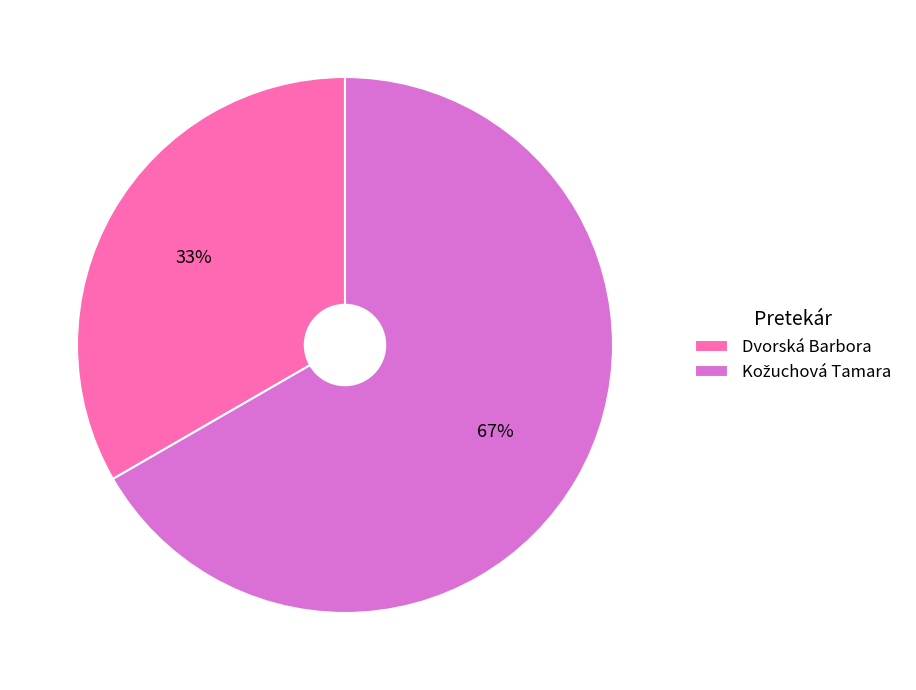

Is there any slice that represents more than half of the pie?

Yes